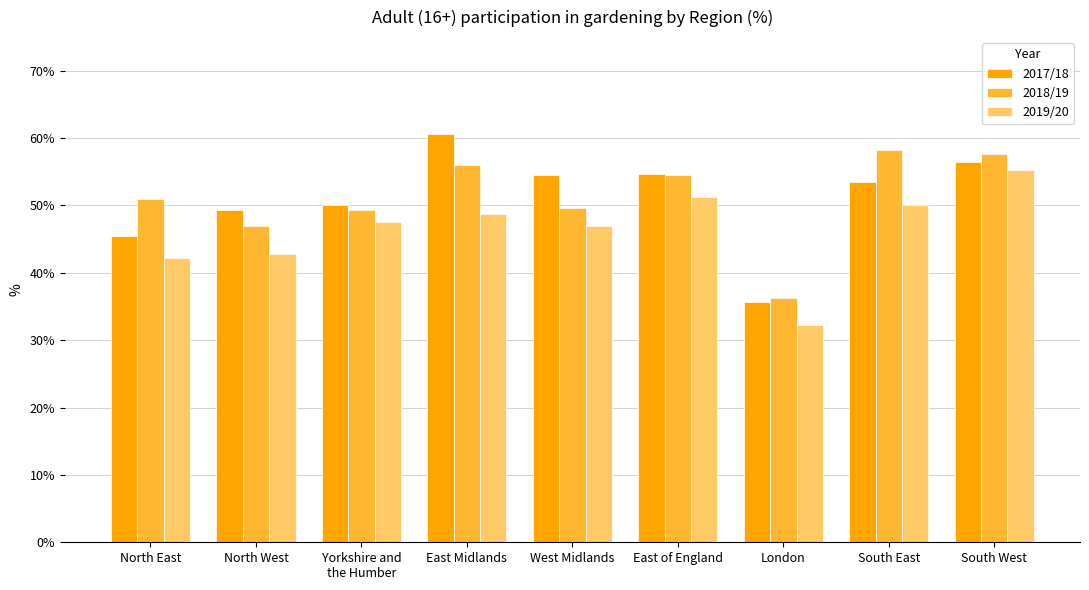

What are all the series names shown in the legend?

2017/18, 2018/19, 2019/20